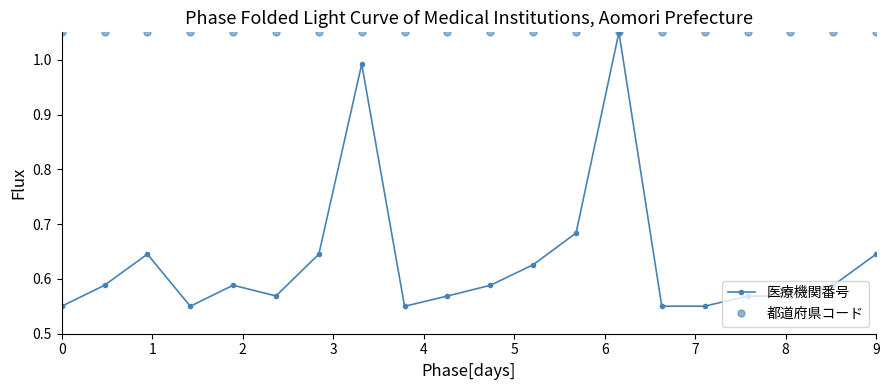

Does the chart have visible grid lines?

No